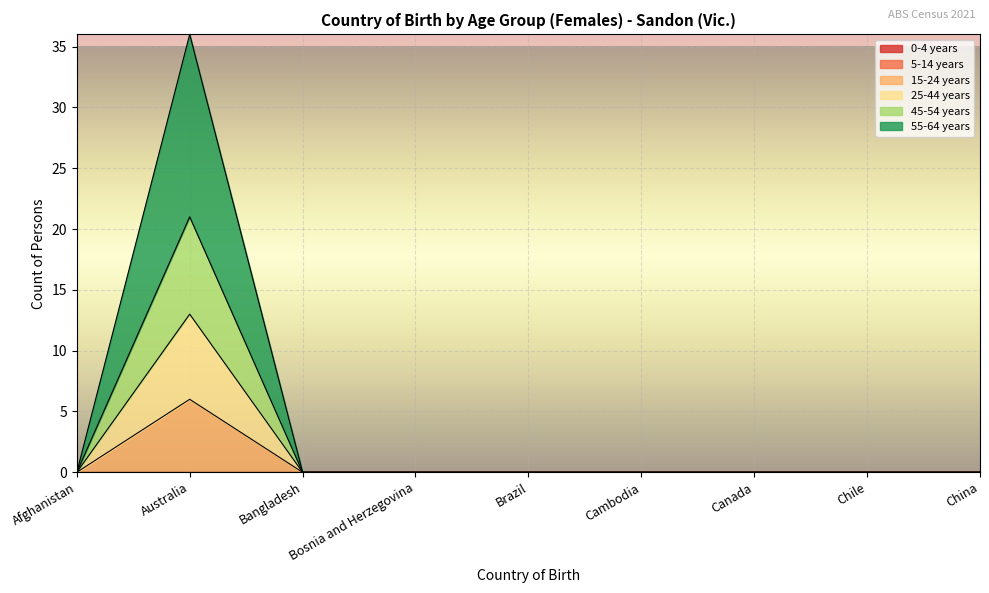

Does the chart display data point markers on the line(s)?

No